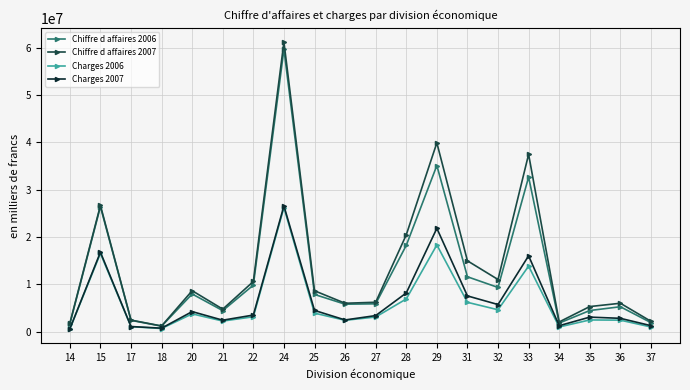

Does the chart have visible grid lines?

Yes